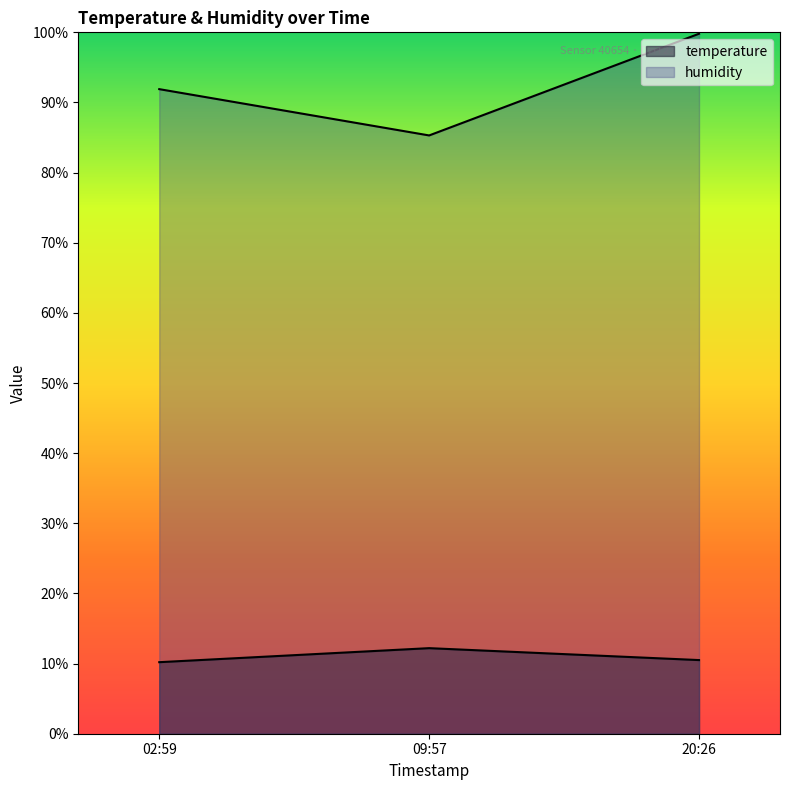

Which series has the widest spread of values?

humidity